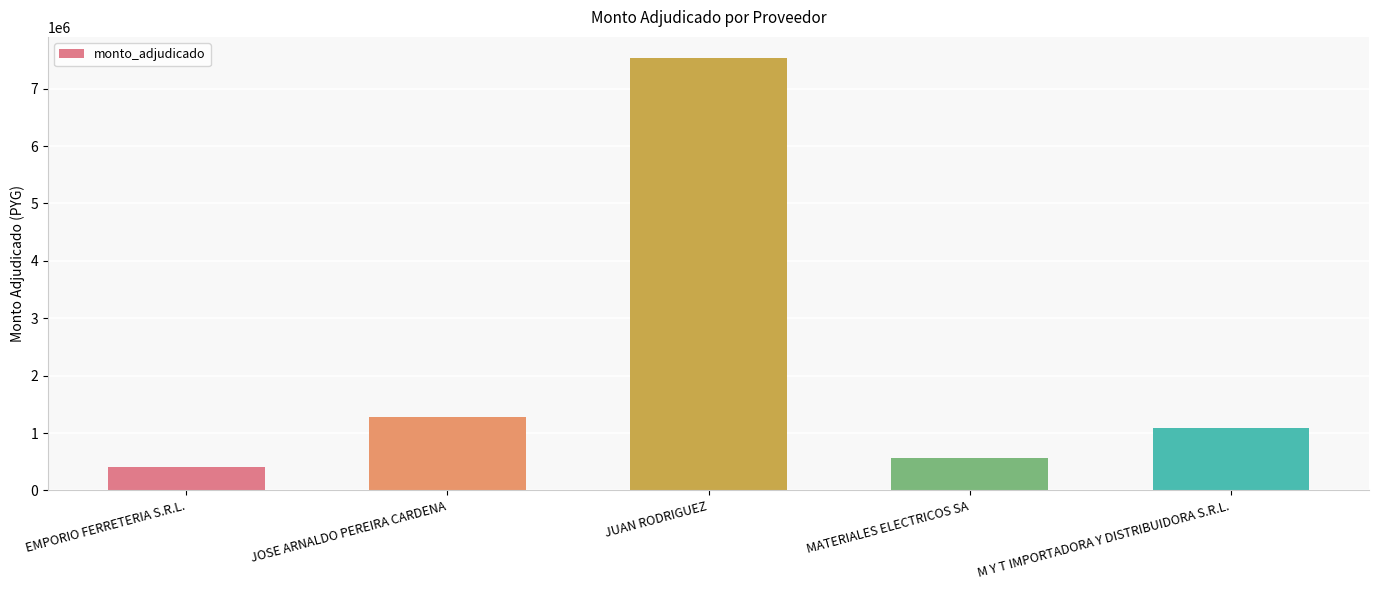

Is it true that the value at JOSE ARNALDO PEREIRA CARDENA is 1275500?

True